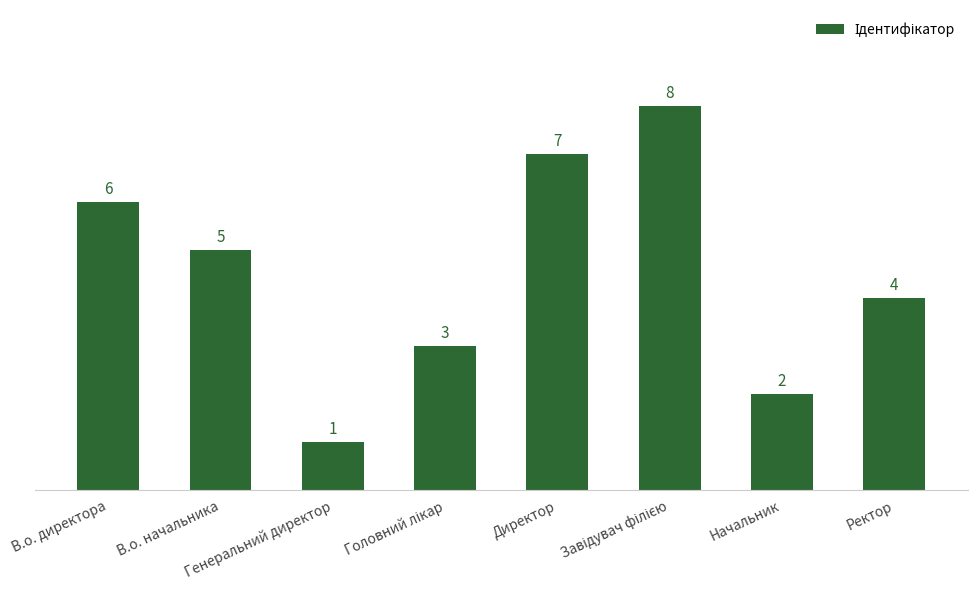

What is the smallest value displayed?

1